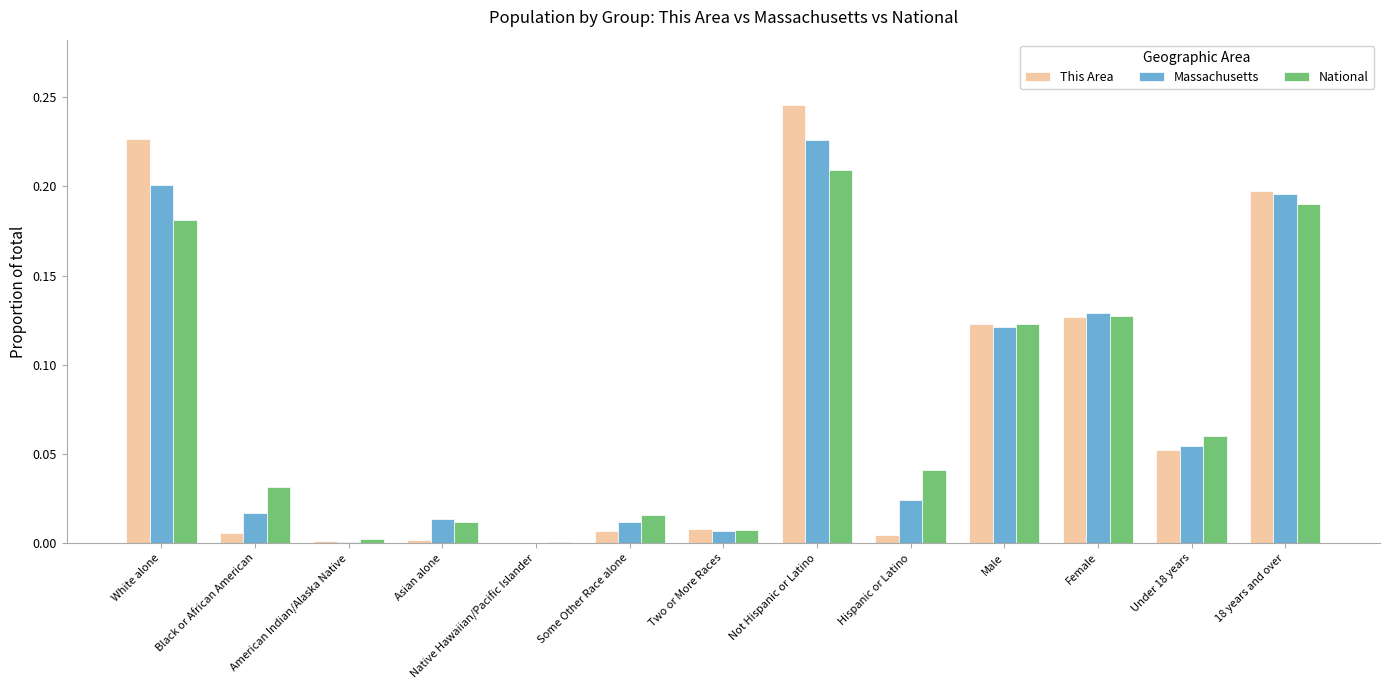

Is it true that Massachusetts equals 0.0 at Black or African American?

True